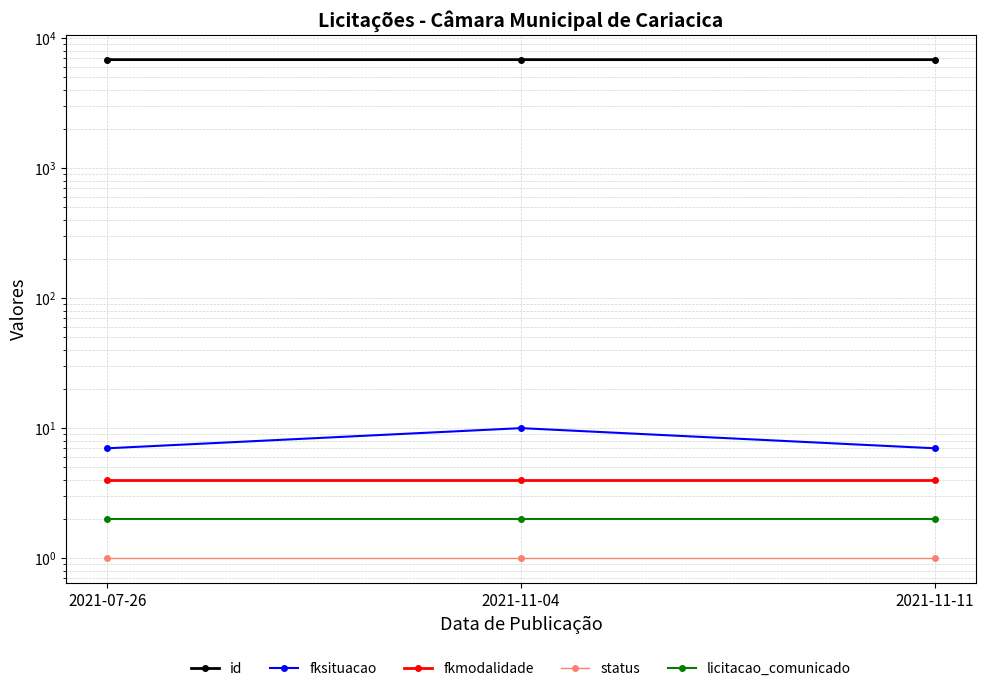

Which series has the largest total across all categories?

id